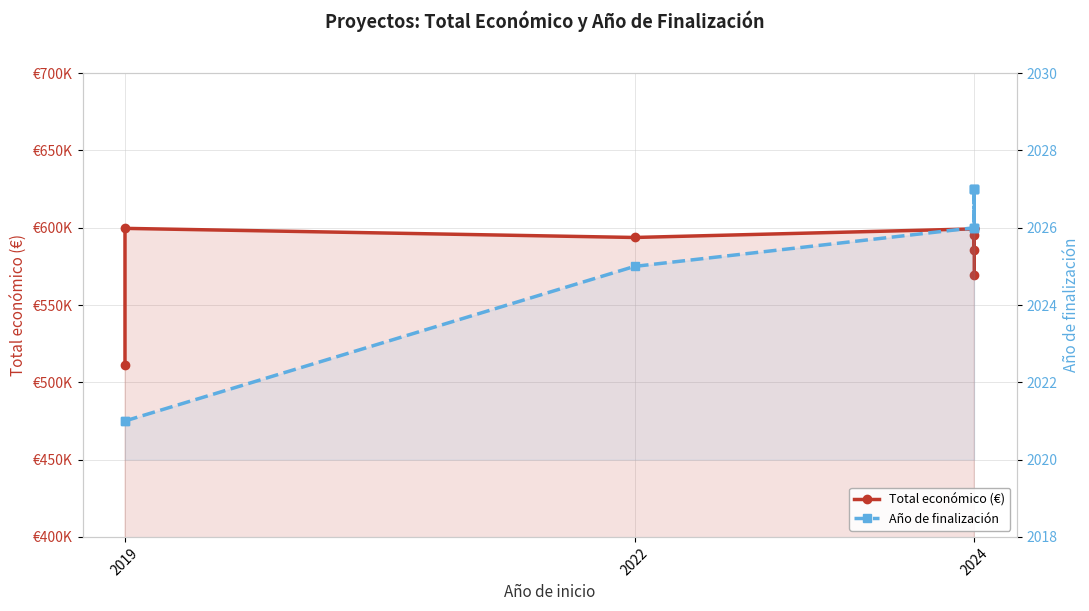

True or false: Total económico (€) and Año de finalización intersect in this chart.

False